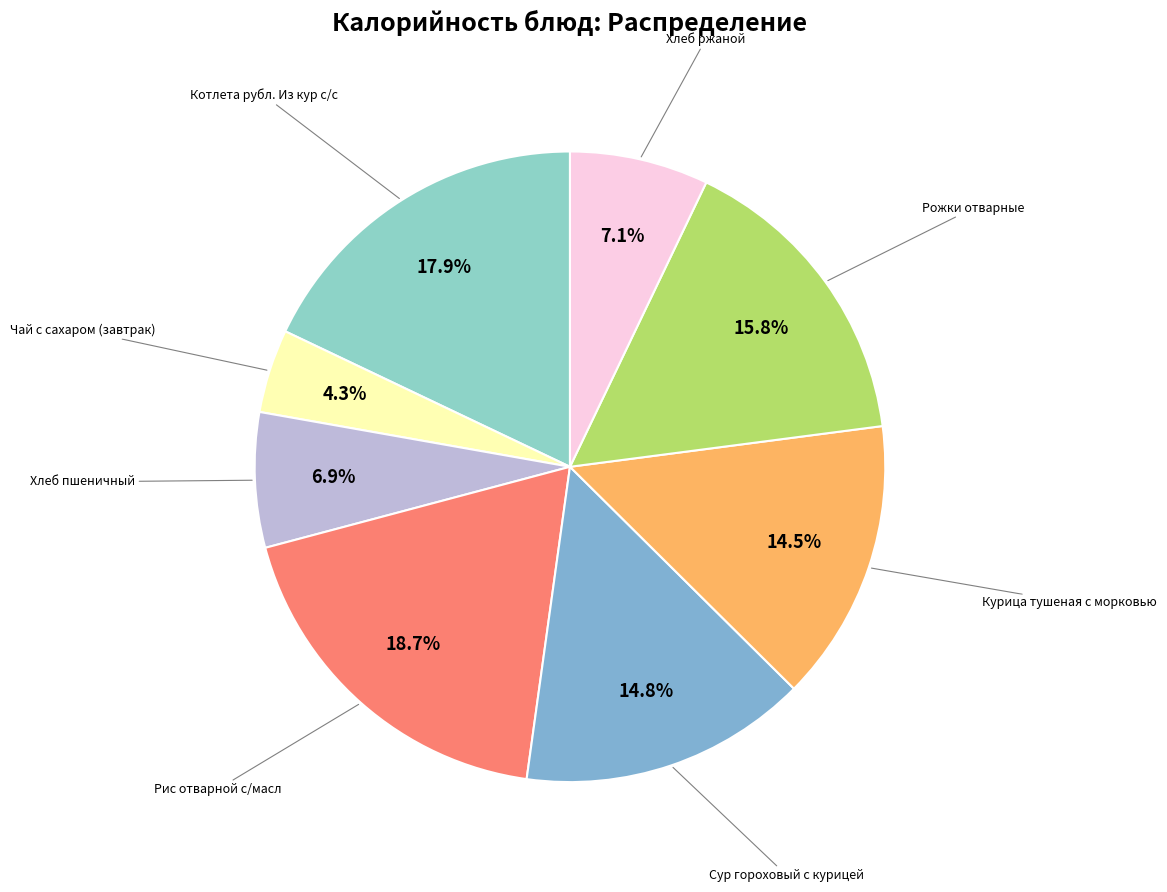

How many segments does this pie chart have?

8